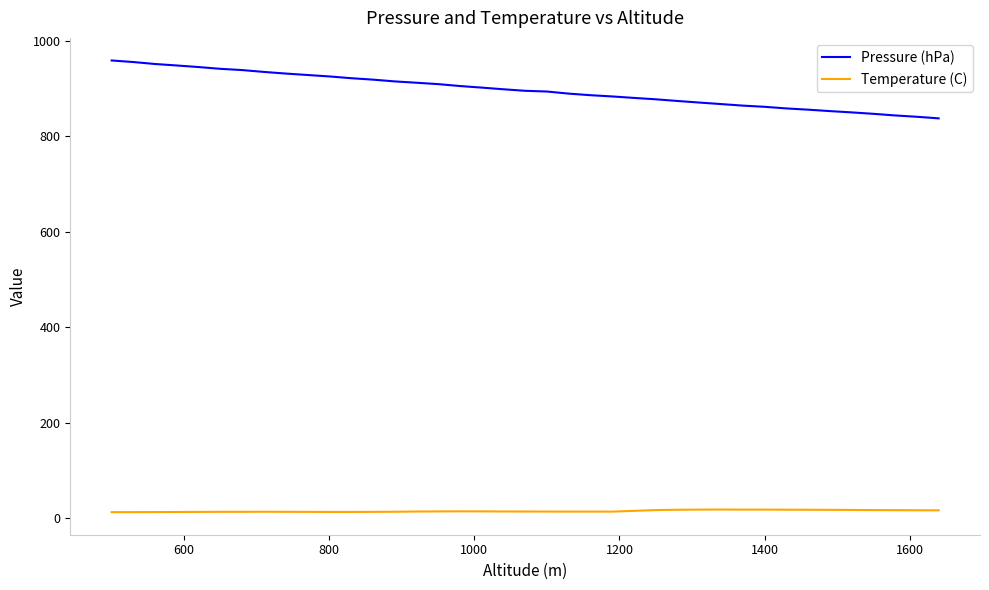

Which series has the widest spread of values?

Pressure (hPa)